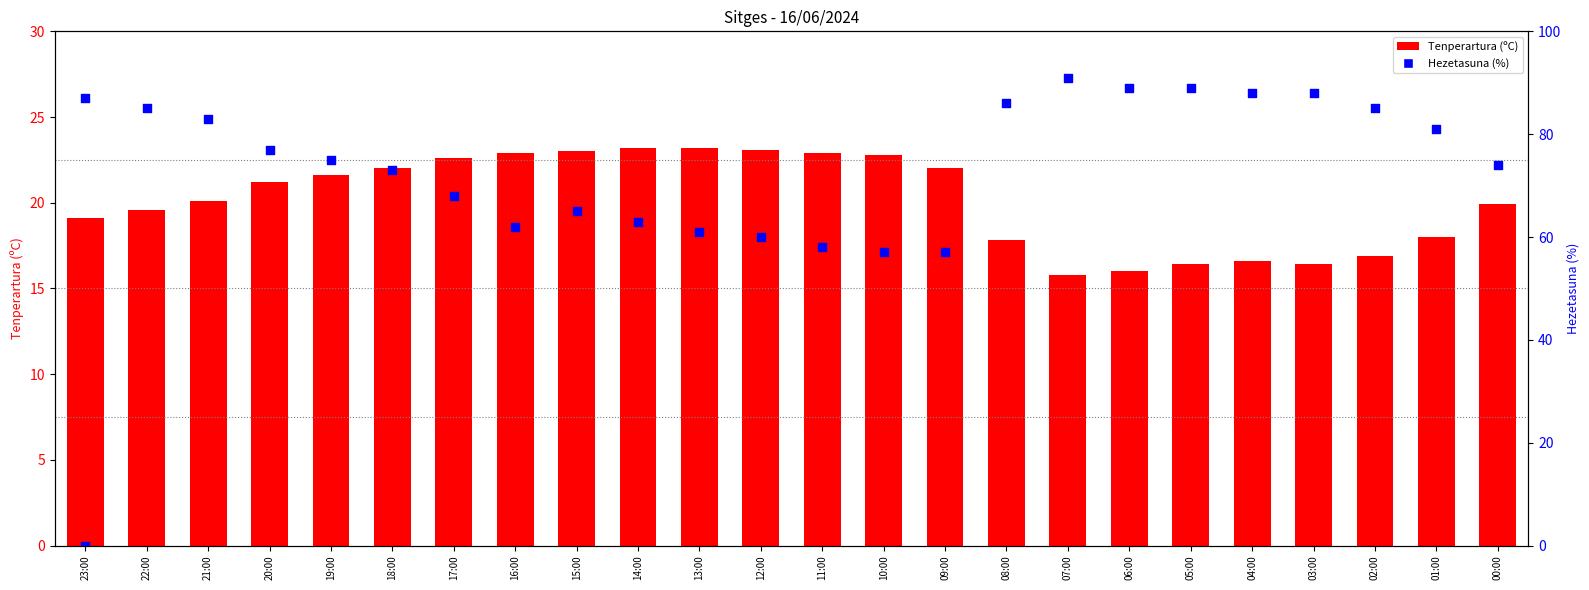

At which category is the sum across all series the highest?

07:00